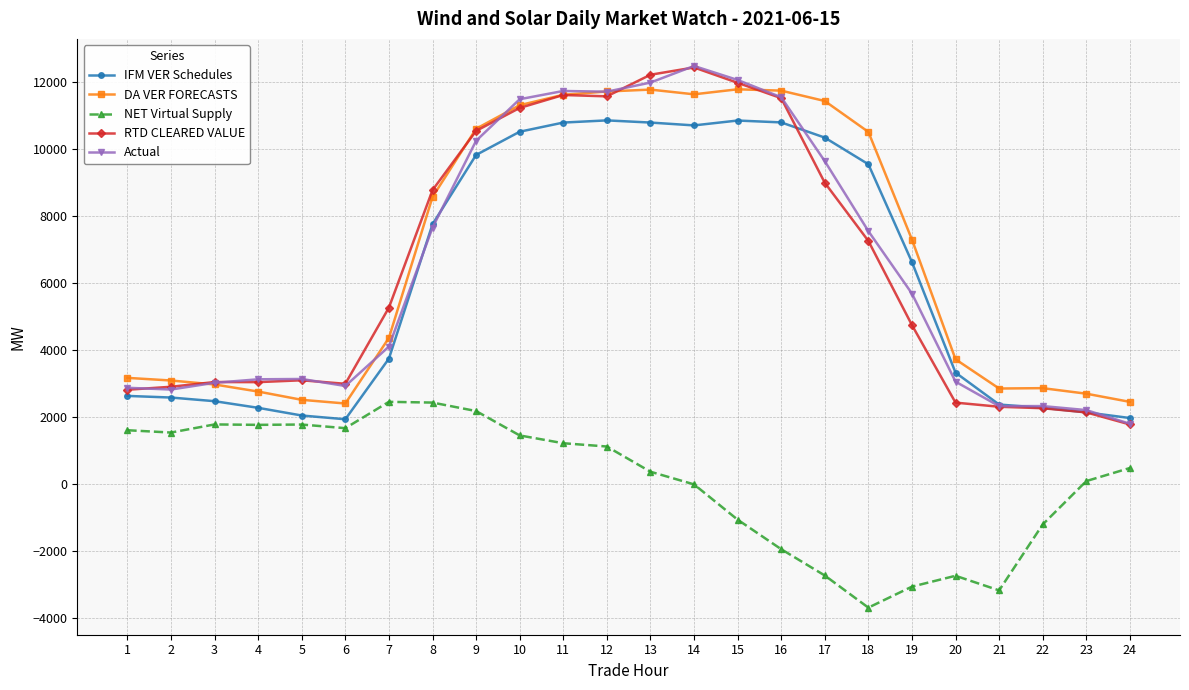

What is the maximum value for IFM VER Schedules?

10859.5